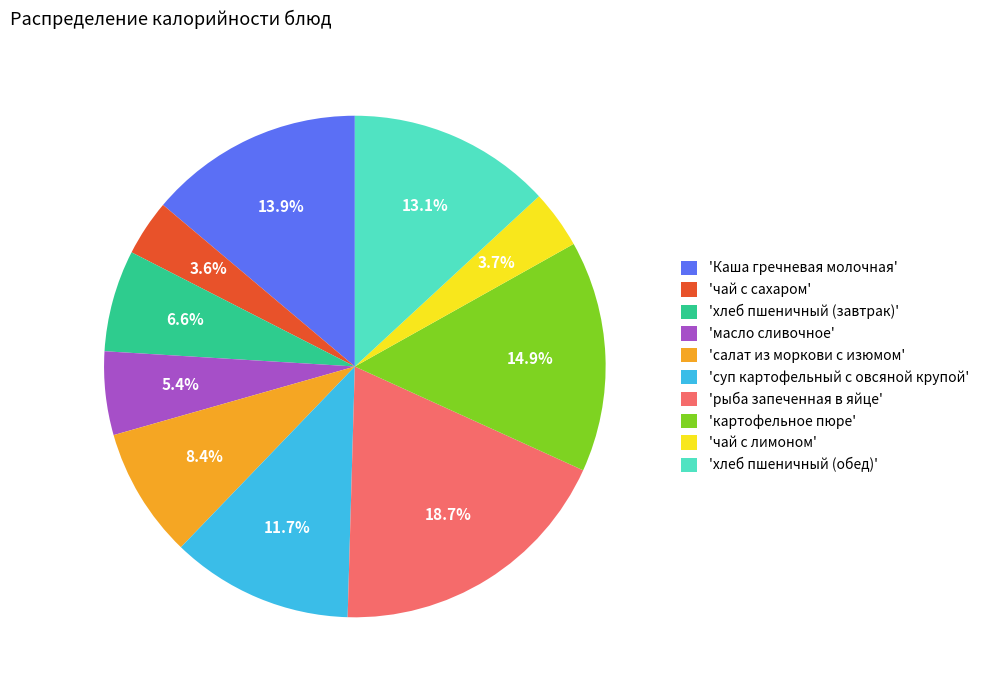

Which has a higher value, 'хлеб пшеничный (завтрак)' or 'чай с лимоном'?

'хлеб пшеничный (завтрак)'